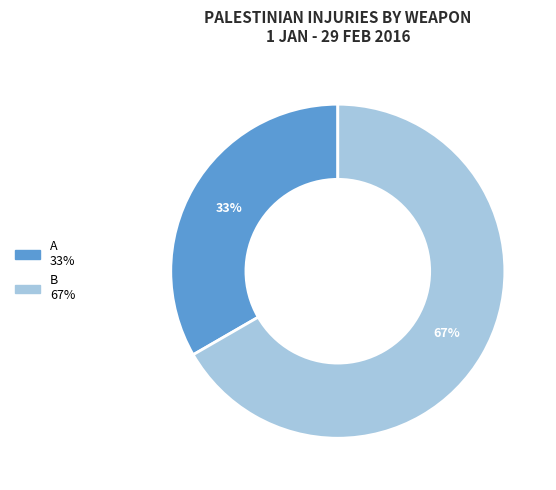

Does B account for over 50% of the chart?

Yes